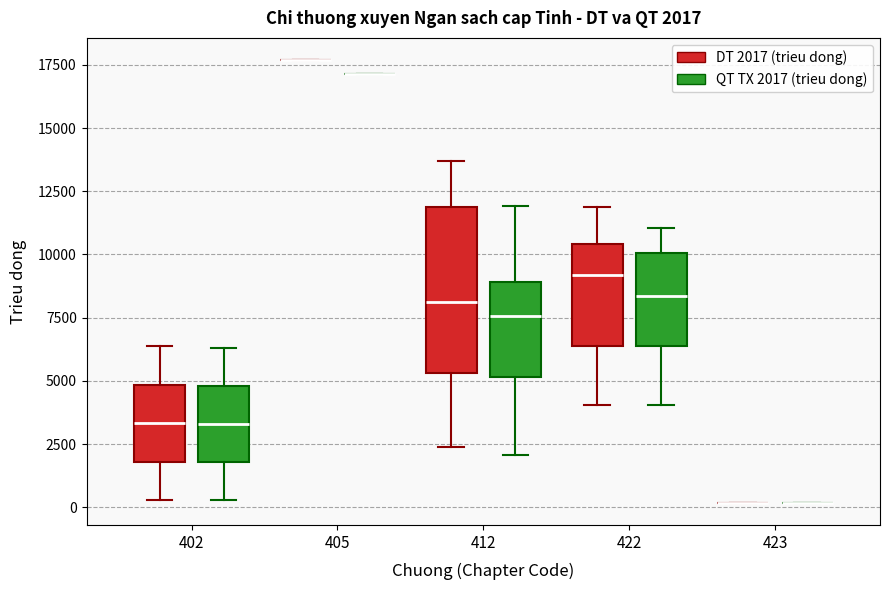

Which box is the tallest, from its lower edge to its upper edge?

412 (DT 2017 (trieu dong))